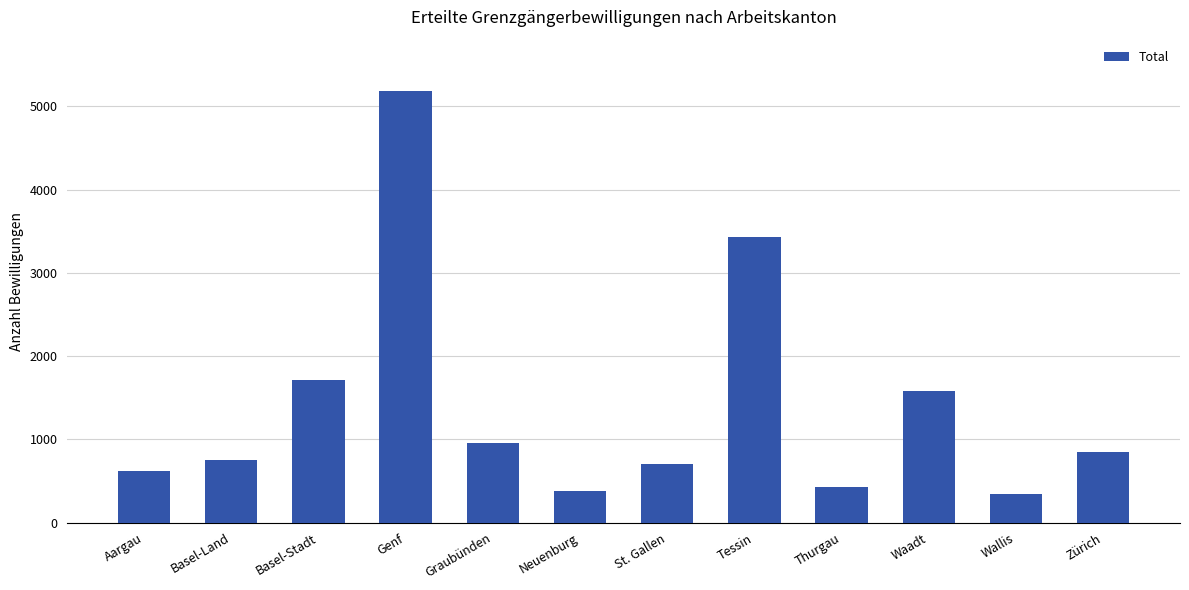

What is the label of the 9th bar from the left?

Thurgau